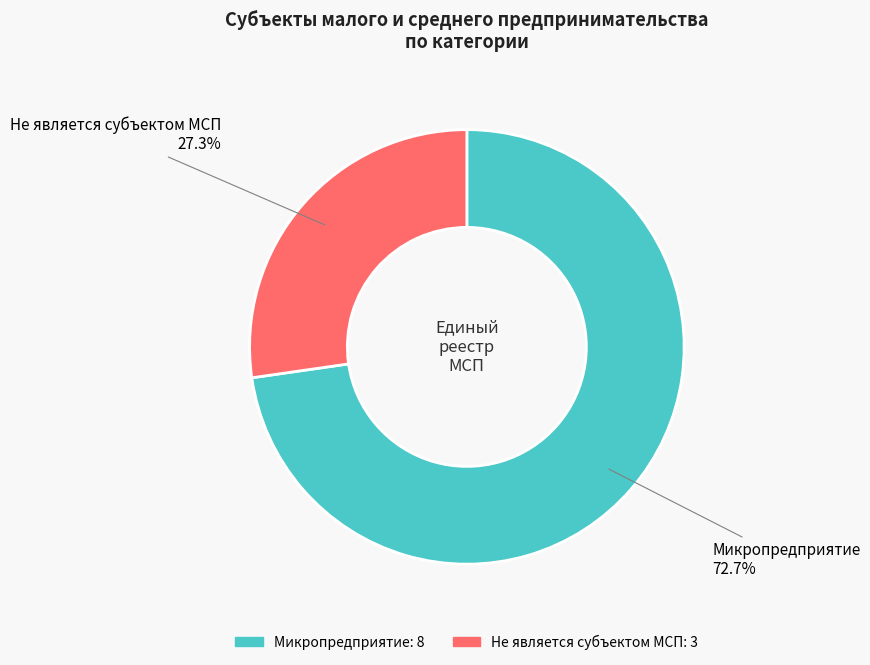

What percentage is NOT represented by Микропредприятие?

27.3%